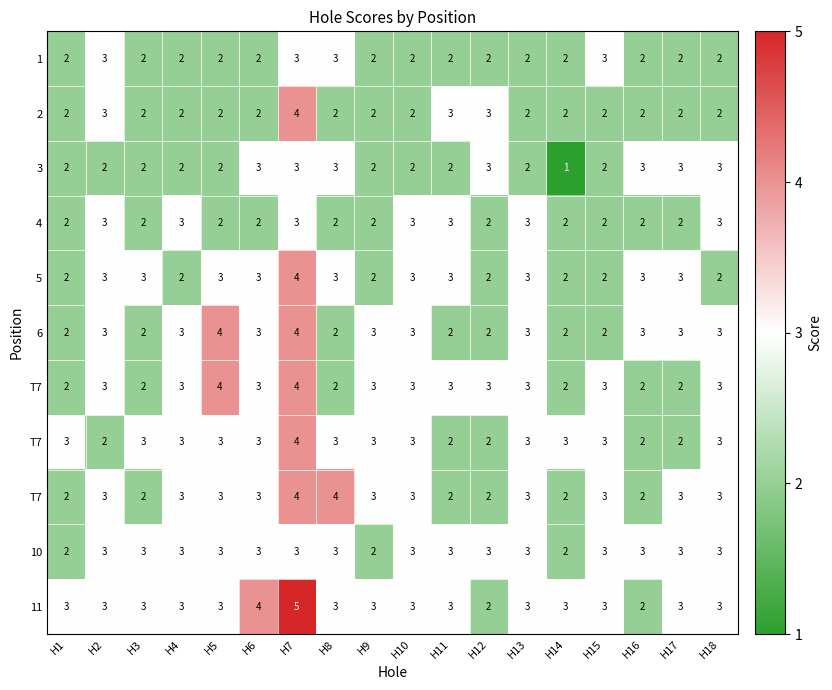

What is the total value across all series at H6?

31